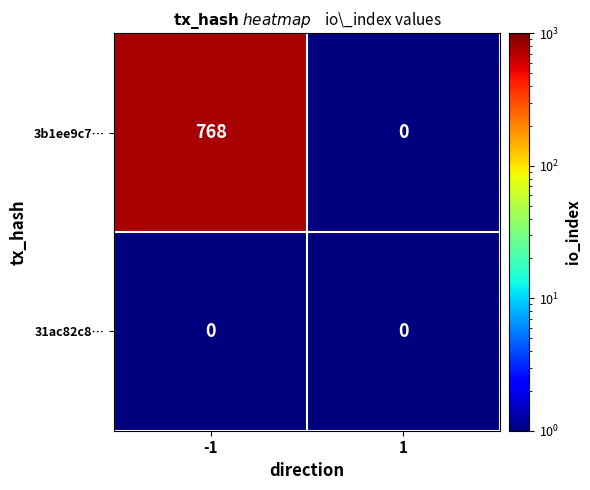

Which label corresponds to the largest value in the chart?

-1